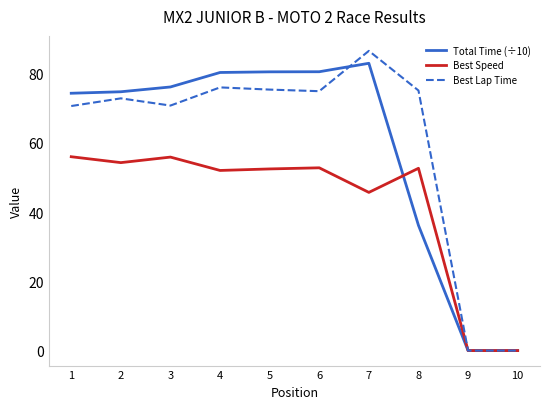

What is the highest value of the Total Time (÷10) series?

83.0